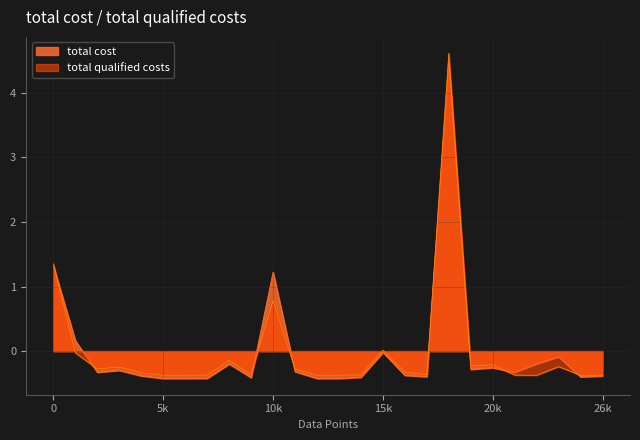

Which series has the largest range (max minus min)?

total qualified costs